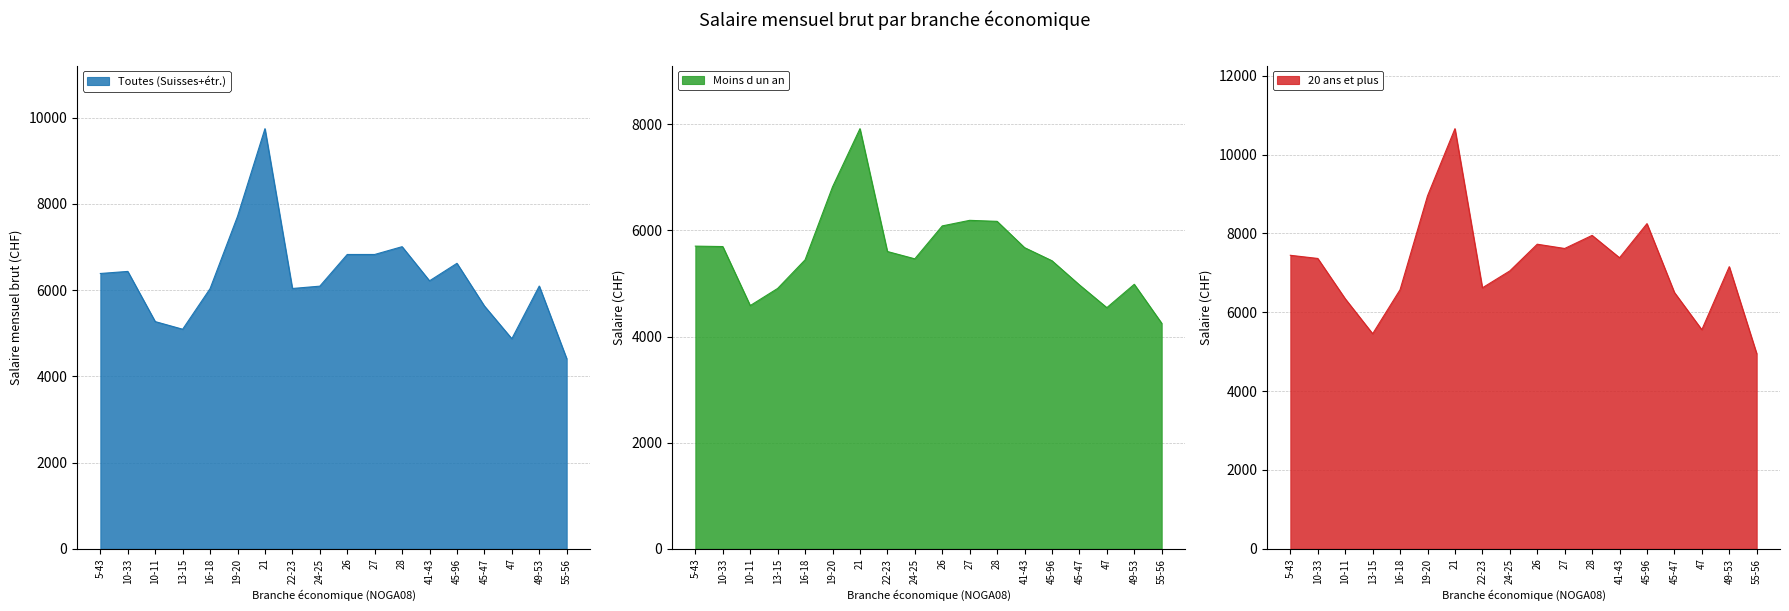

Reading left to right, what are all the values shown in this chart?

Toutes (Suisses+étr.): 6388	6436	5272	5095	6037	7712	9747	6040	6094	6829	6829	7010	6218	6624	5634	4875	6097	4412
Moins d un an: 5704	5696	4584	4907	5446	6820	7917	5603	5465	6085	6190	6171	5676	5429	4974	4545	4985	4251
20 ans et plus: 7445	7365	6343	5456	6573	8952	10656	6620	7049	7726	7618	7950	7383	8248	6503	5558	7157	4951